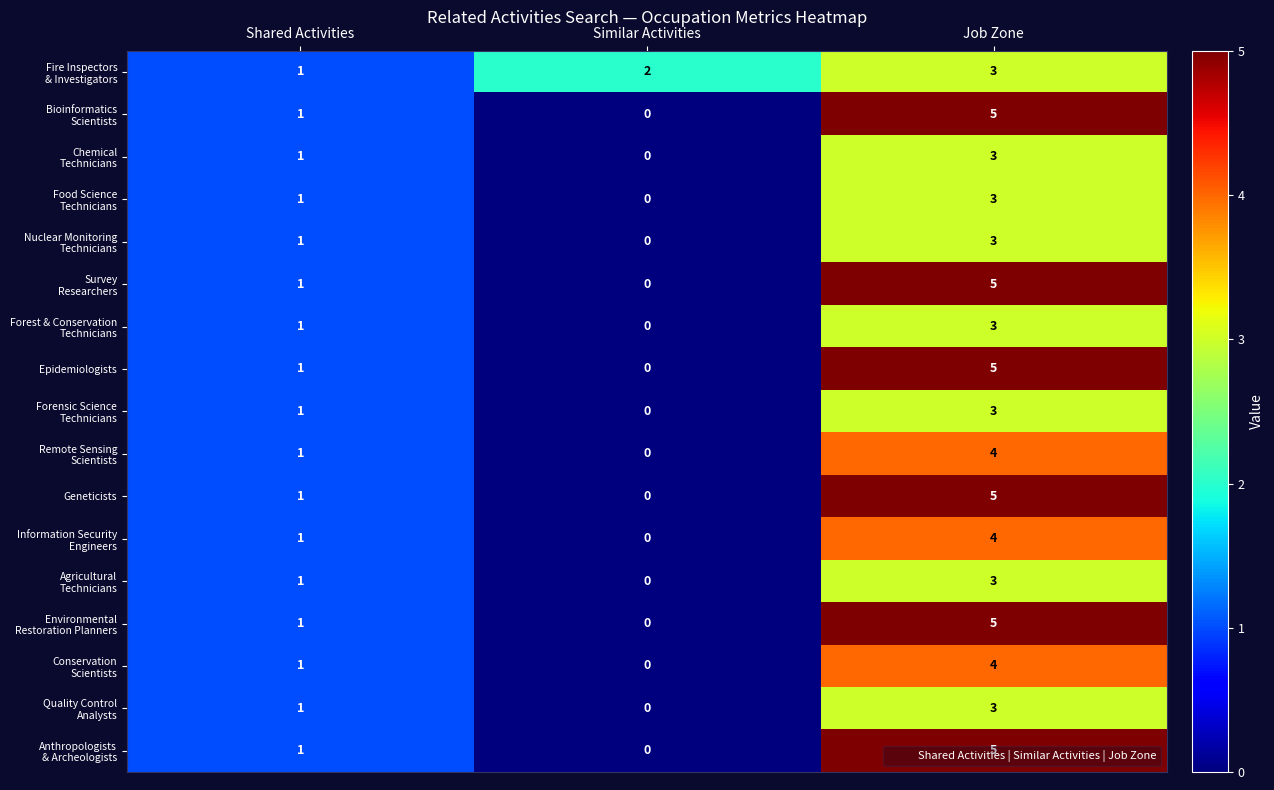

At which category is the sum across all series the highest?

Job Zone